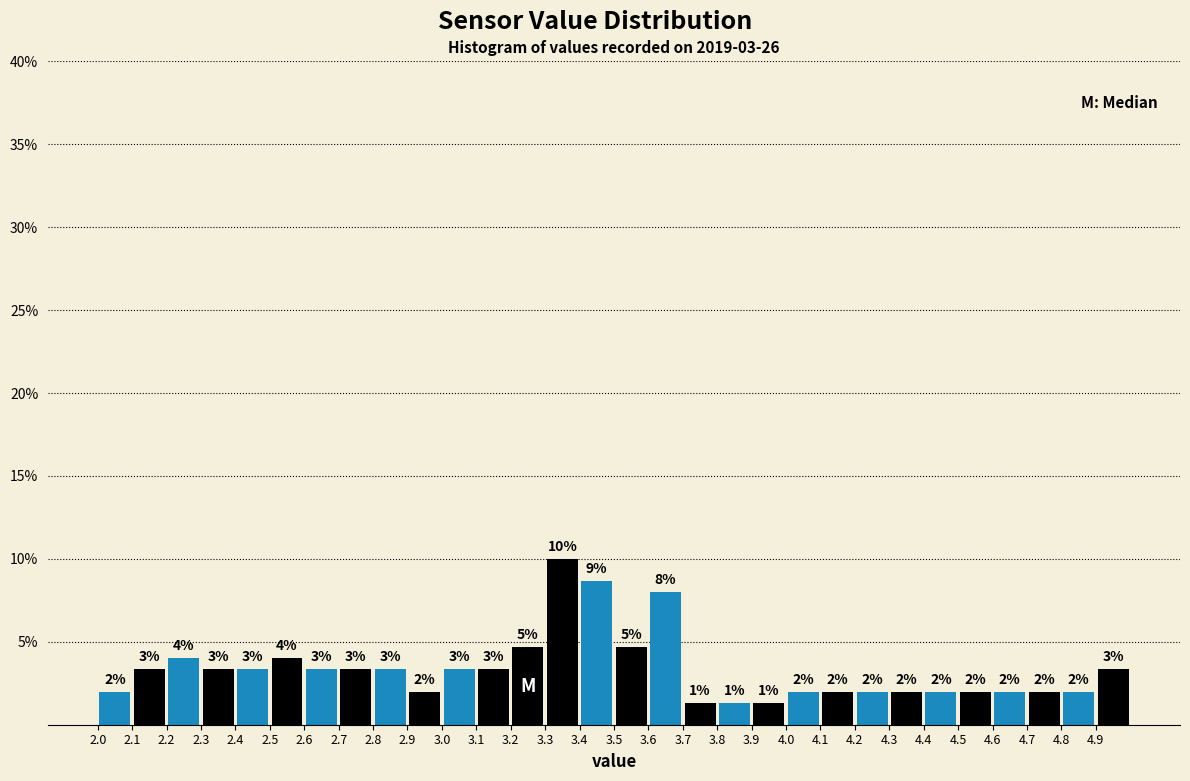

Which range on the x-axis has the tallest bar?

3.3 to 3.4